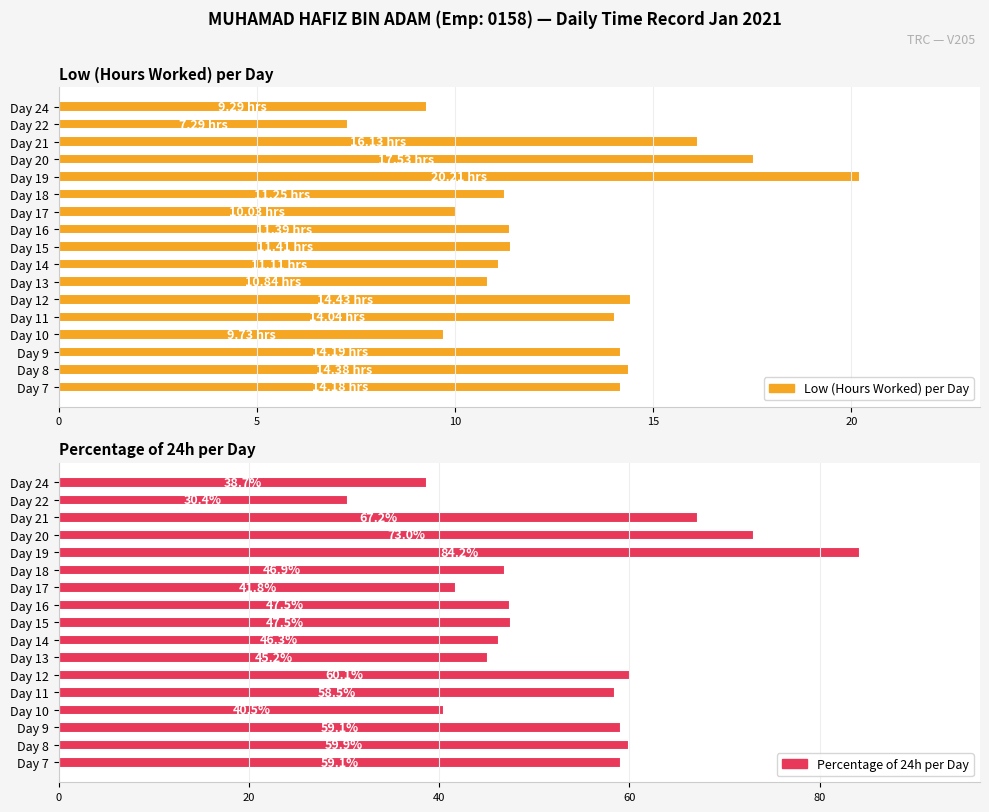

Reading left to right, transcribe all the data shown in this chart.

Low (Hours Worked) per Day: 14.2	14.4	14.2	9.7	14.0	14.4	10.8	11.1	11.4	11.4	10.0	11.2	20.2	17.5	16.1	7.3	9.3
Percentage of 24h per Day: 59.1	59.9	59.1	40.5	58.5	60.1	45.2	46.3	47.5	47.5	41.8	46.9	84.2	73.0	67.2	30.4	38.7